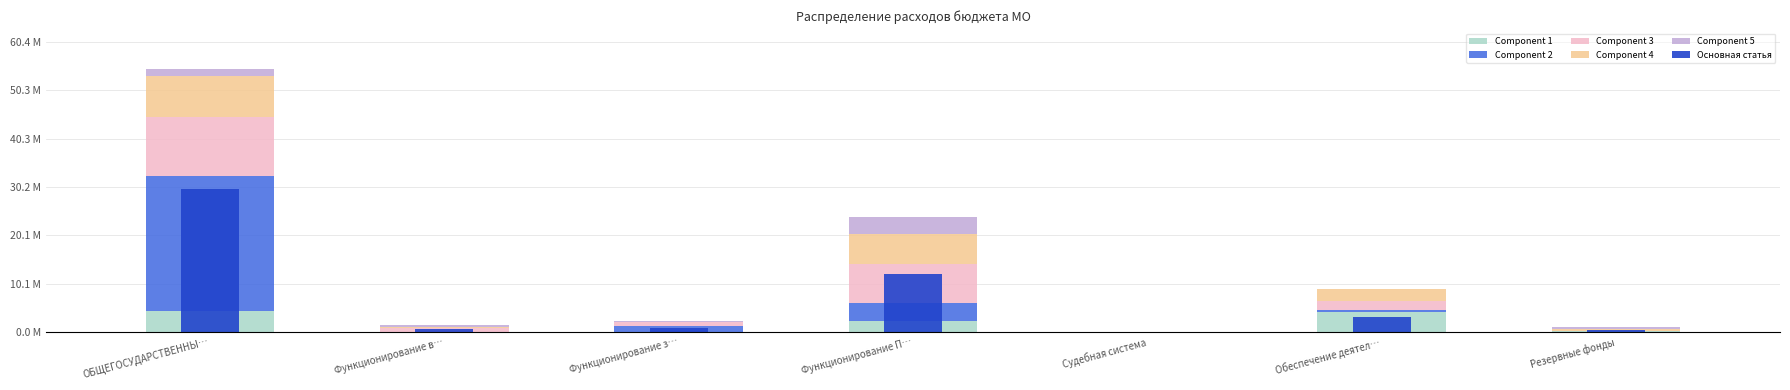

What is the label of the 6th bar from the left?

Обеспечение деятел…